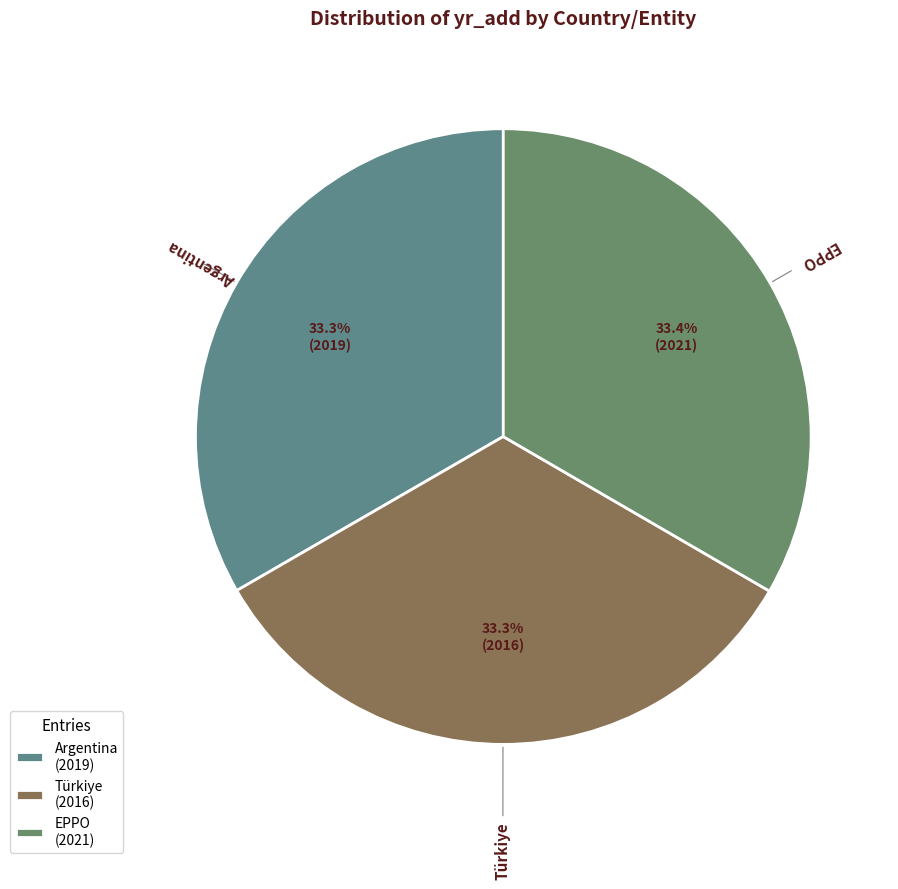

To the nearest percent, what percentage of the pie is Türkiye?

33%